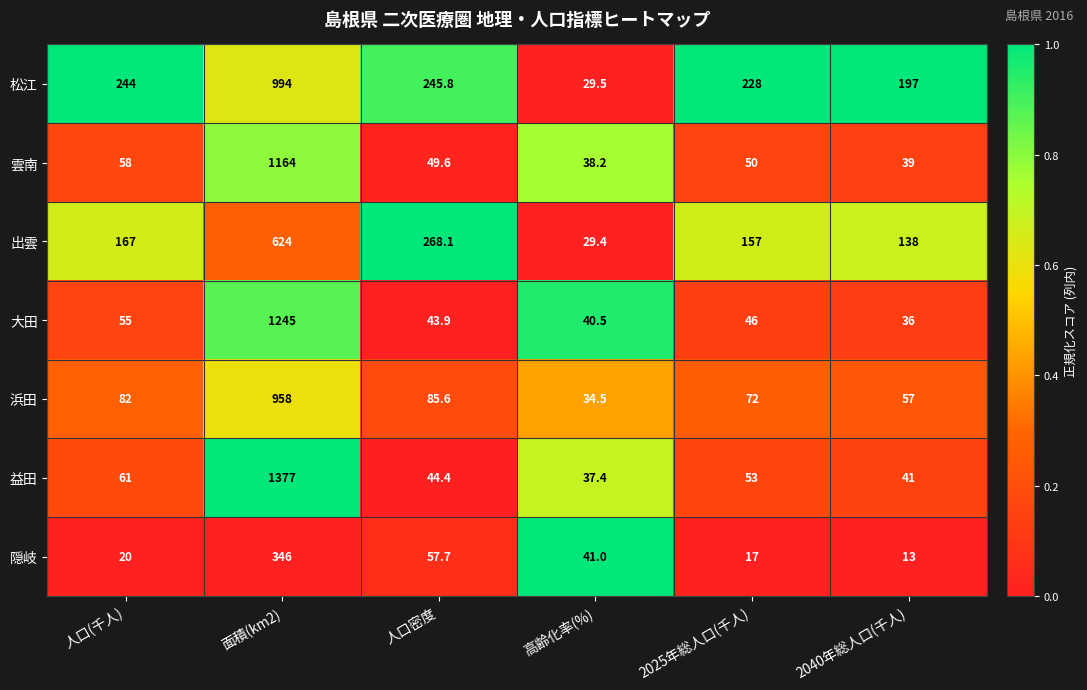

What is the sum of the 大田 values at 面積(km2) and 人口密度?

1288.9